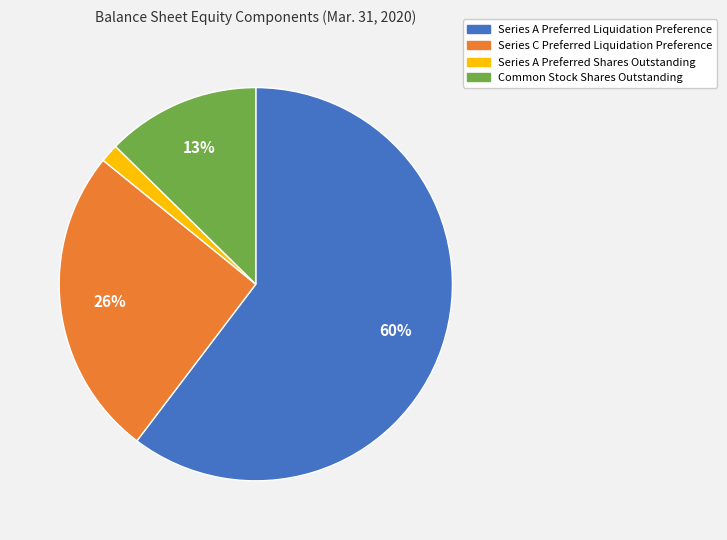

Rank the categories by value from highest to lowest.

Series A Preferred Liquidation Preference, Series C Preferred Liquidation Preference, Common Stock Shares Outstanding, Series A Preferred Shares Outstanding